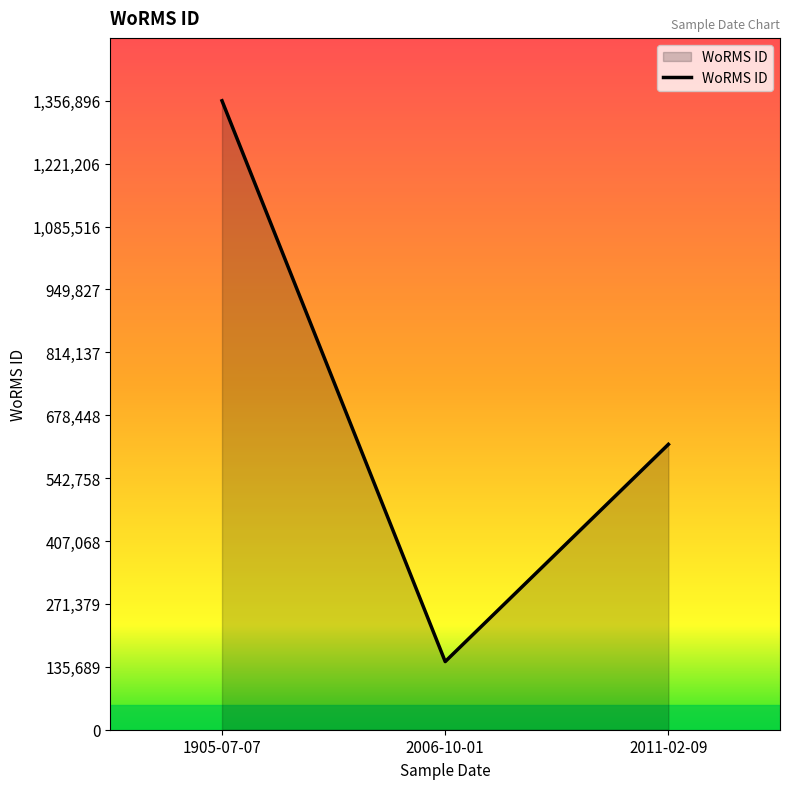

Between 2006-10-01 and 2011-02-09, which is larger?

2011-02-09